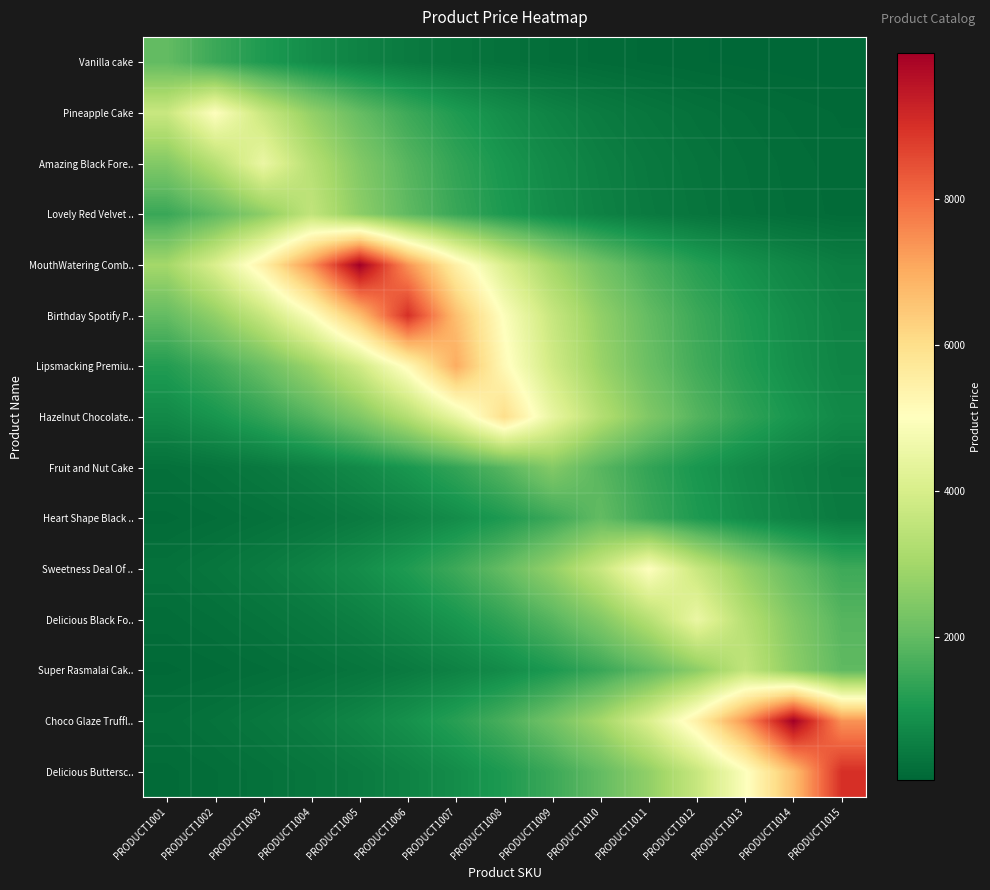

Between PRODUCT1009 and PRODUCT1010, which series saw the biggest shift?

Hazelnut Chocolate..